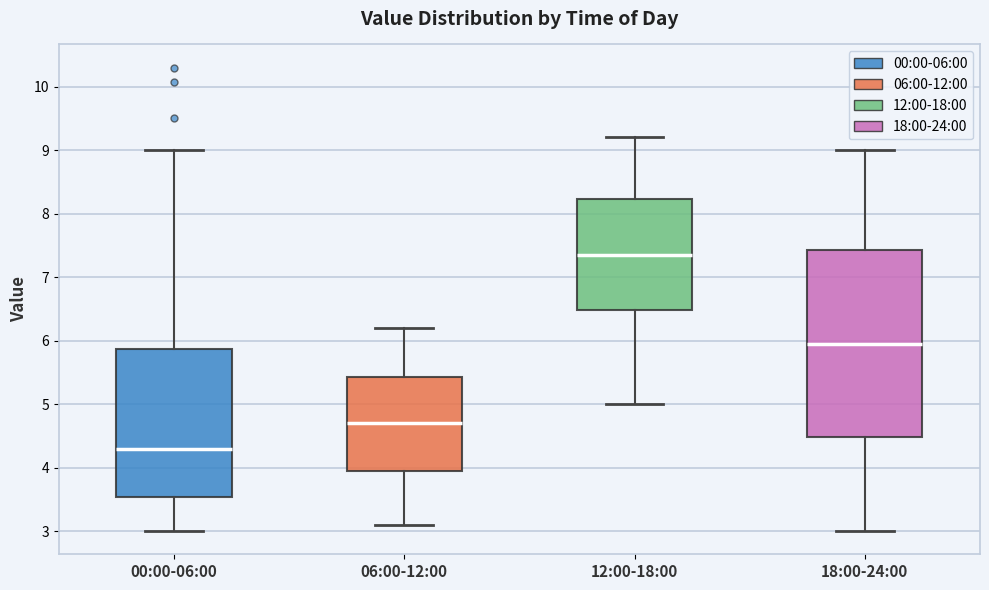

Which box is the tallest, from its lower edge to its upper edge?

18:00-24:00